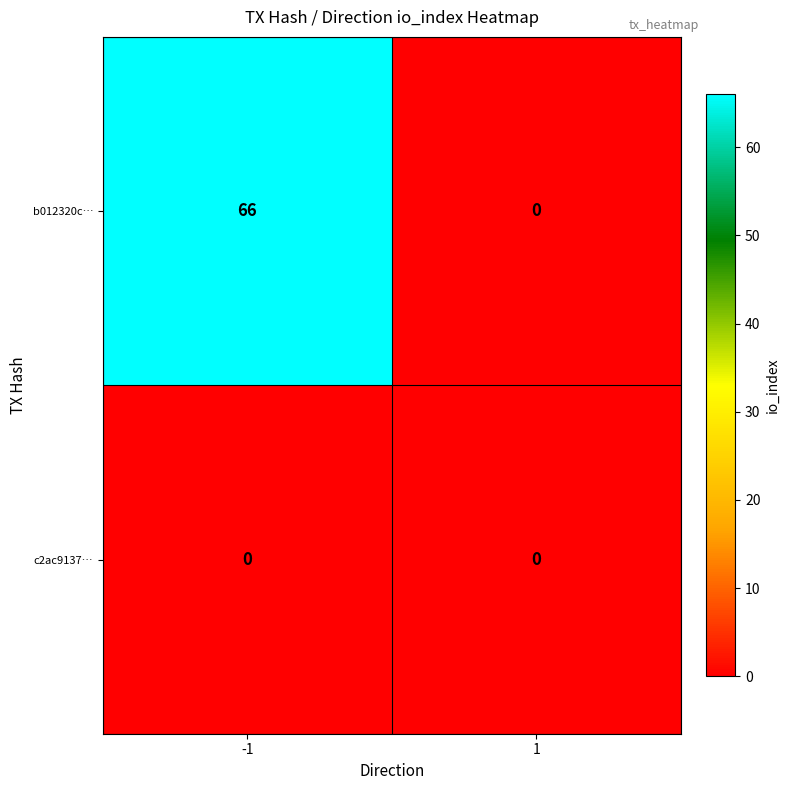

Rank the series by their maximum value, from lowest to highest.

c2ac9137…, b012320c…